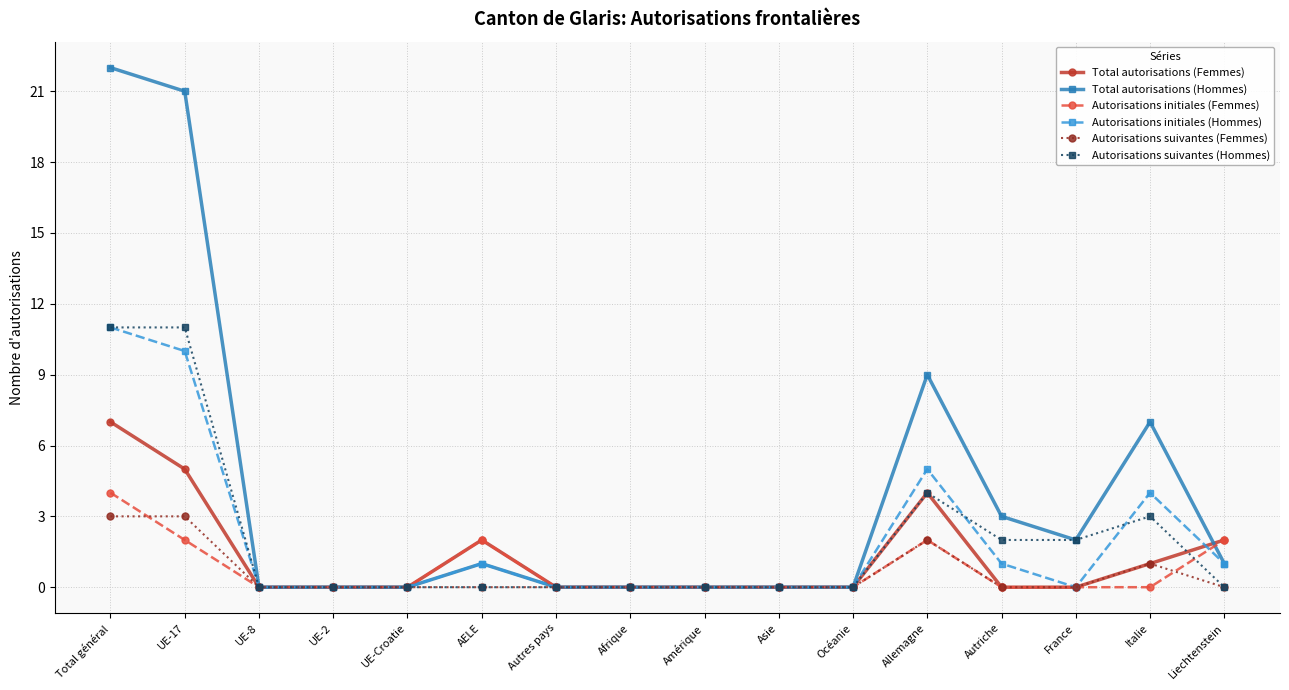

At which label does Total autorisations (Hommes) reach its peak?

Total général